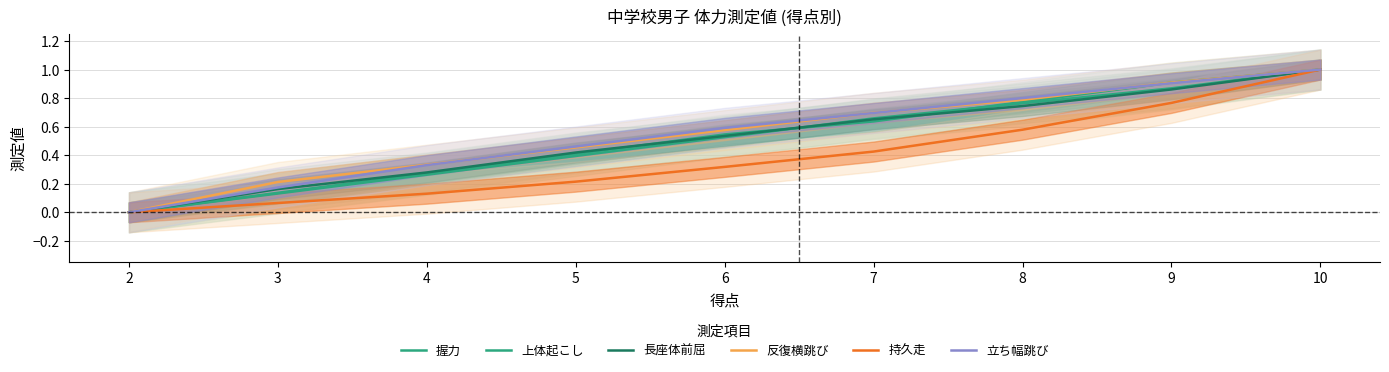

True or false: 長座体前屈 has a value of 0.7 at 5.

False